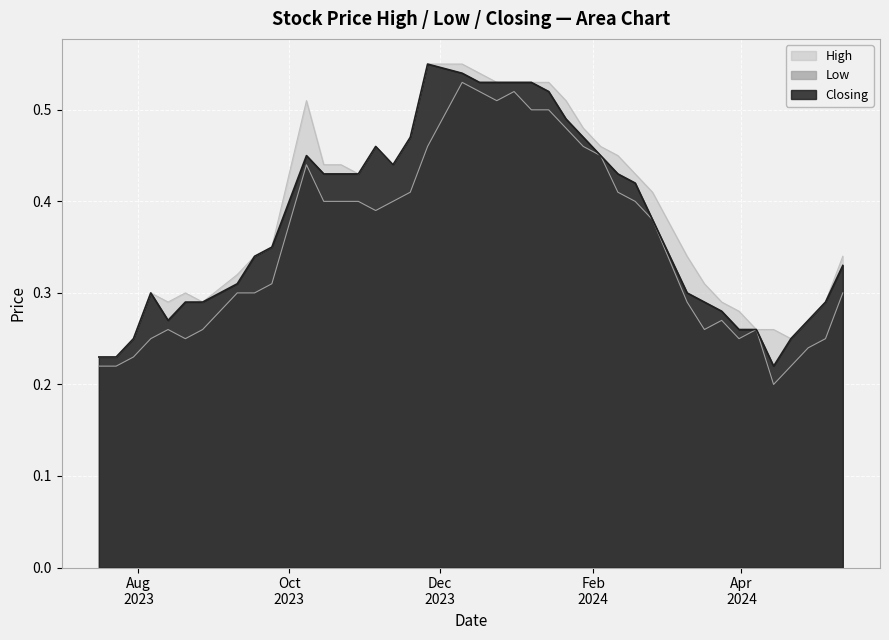

True or false: High has a value of 0.5 at 07/01/2024.

True